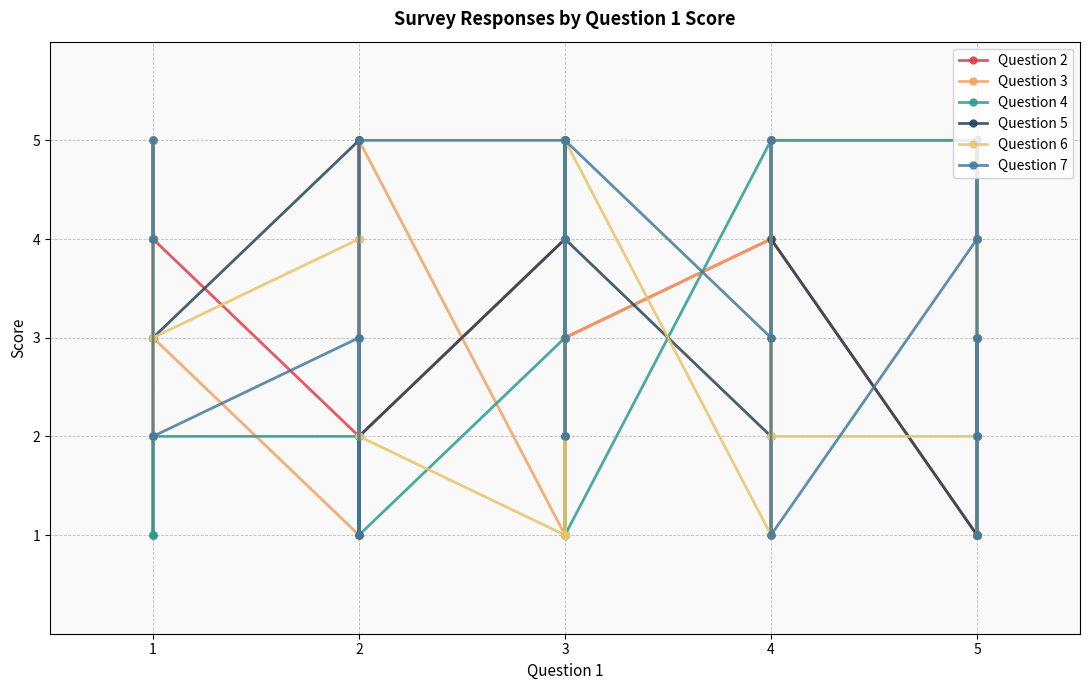

Which series has the largest total across all categories?

Question 7